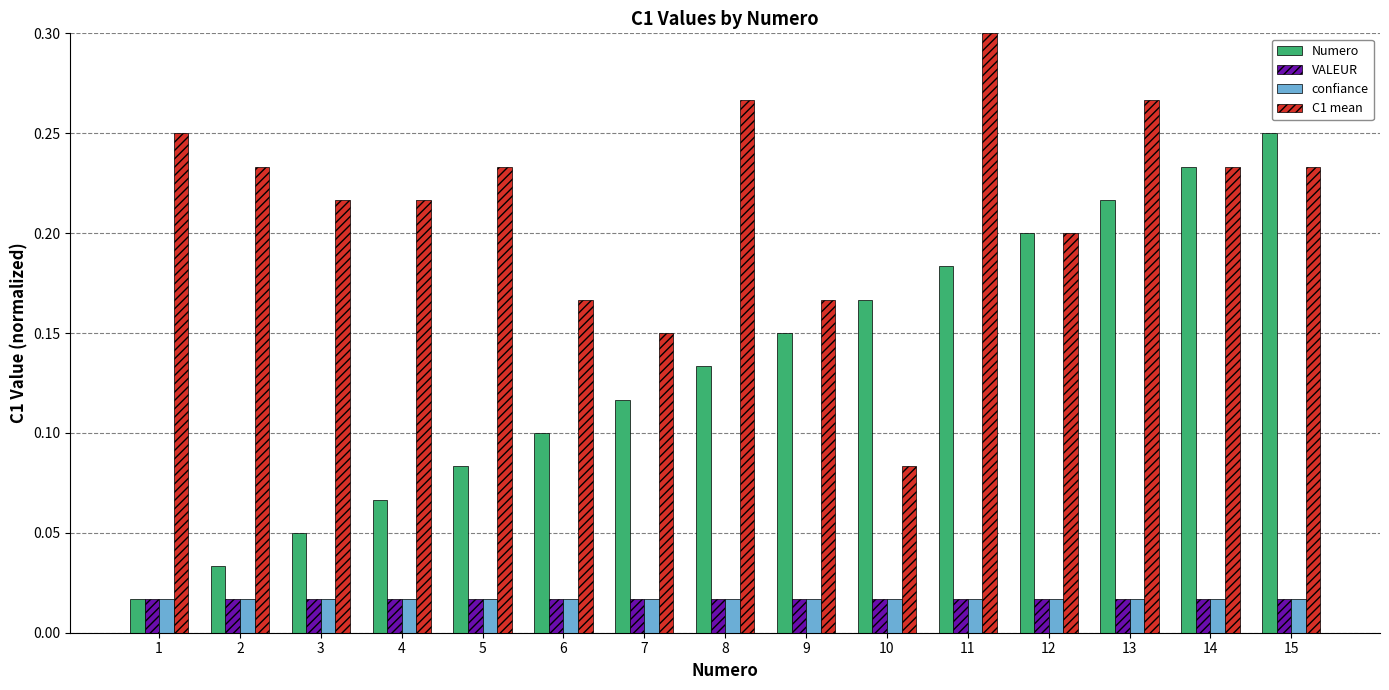

Which series has the largest total across all categories?

C1 mean